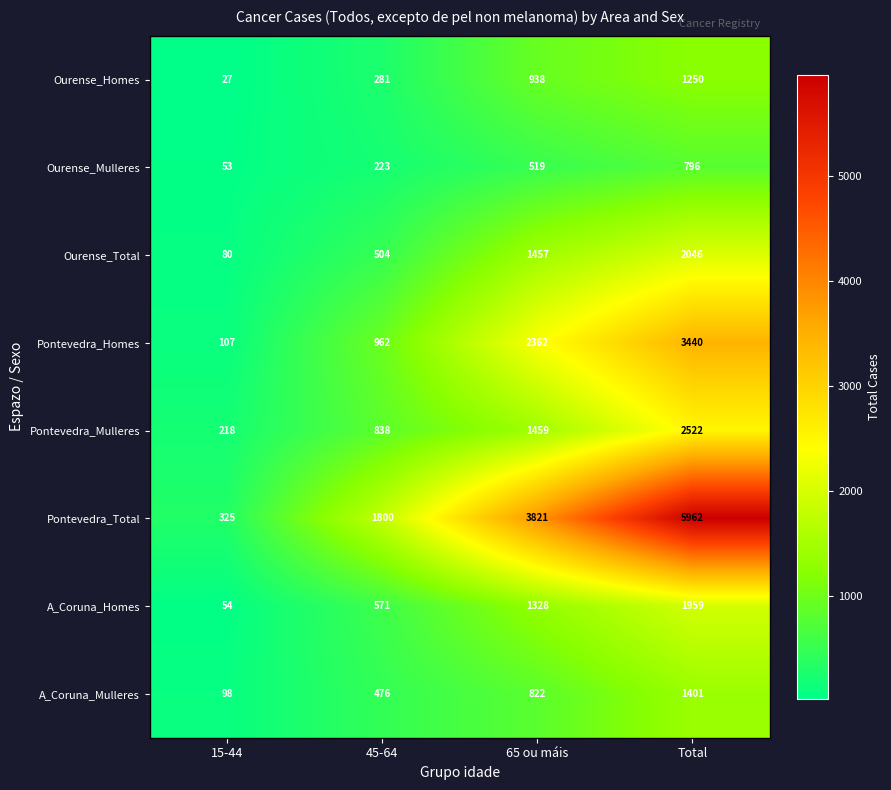

The value of Ourense_Total at 65 ou máis is 1457. True or false?

True